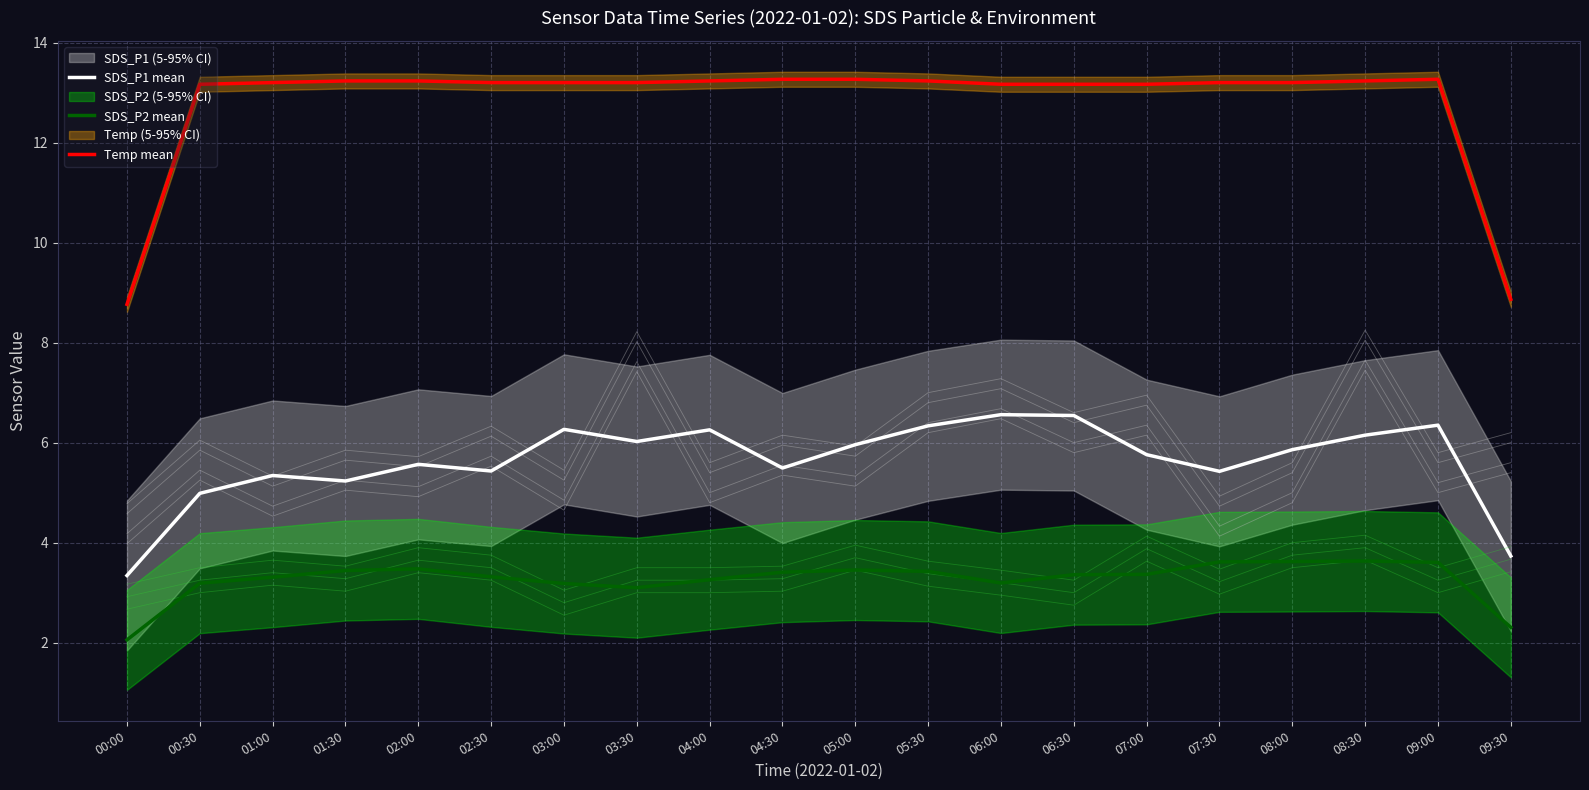

What is the difference between the second highest and second lowest values in the SDS_P1 mean series?

2.8